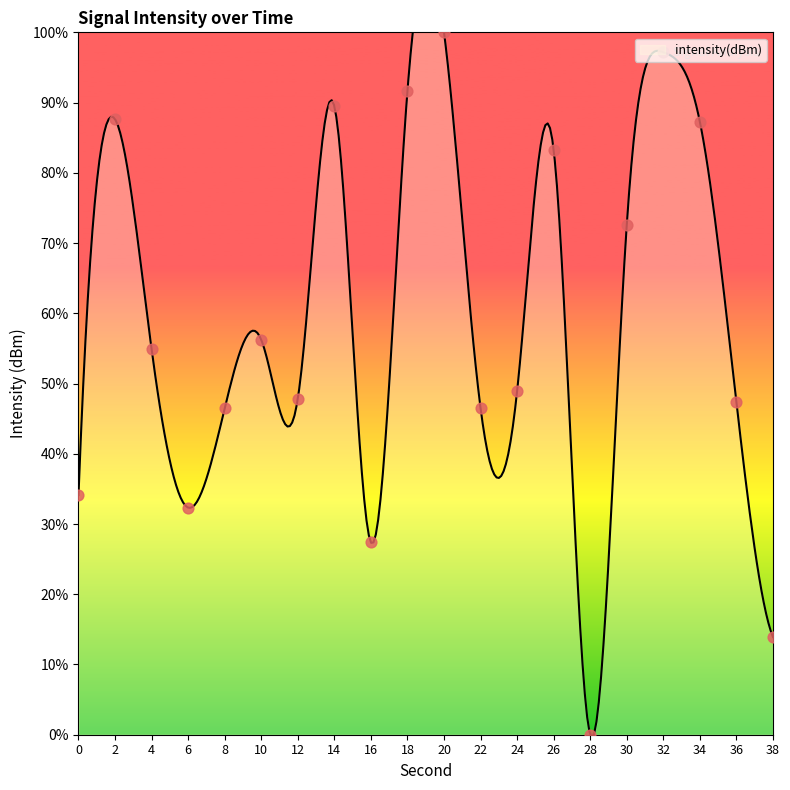

Which has a higher value, 0 or 4?

4